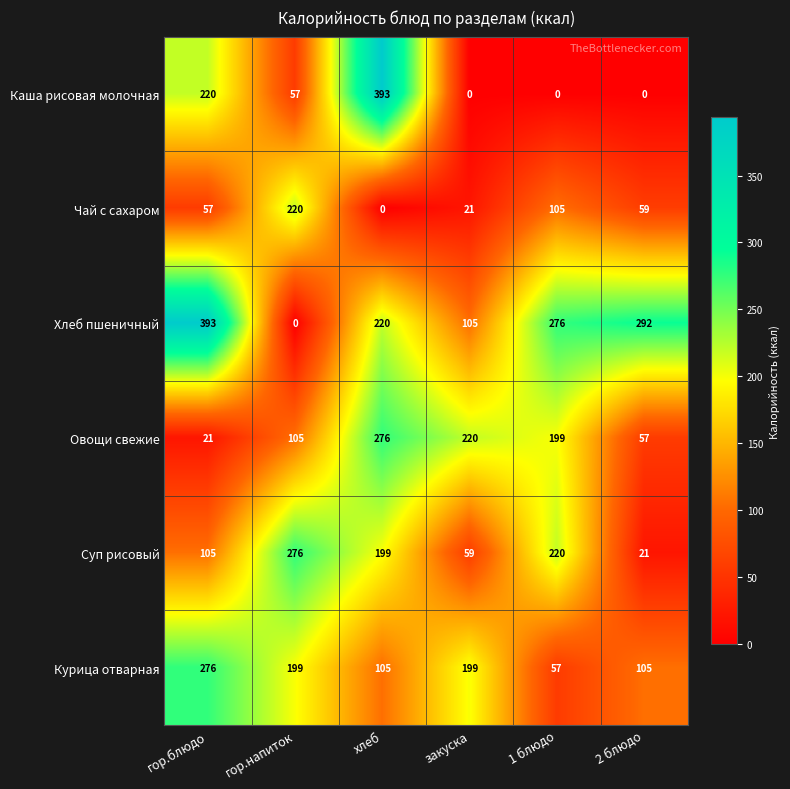

The value of Хлеб пшеничный at 2 блюдо is 423. True or false?

False